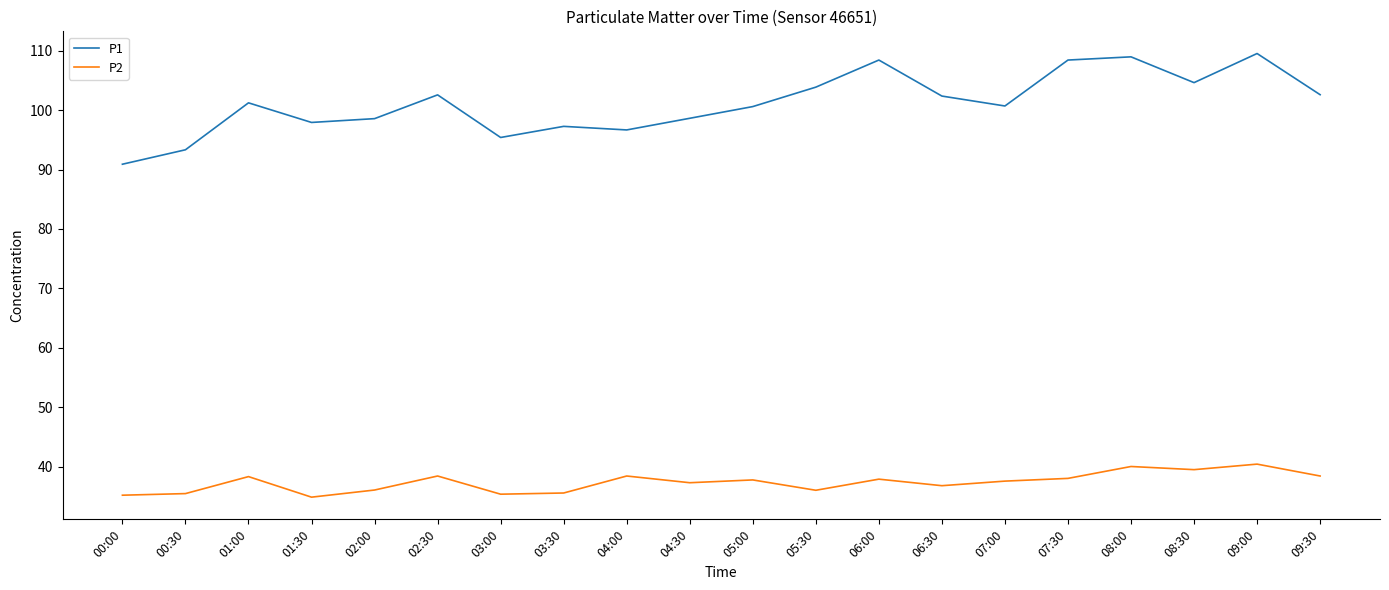

What is the sum of all P2 values?

747.5